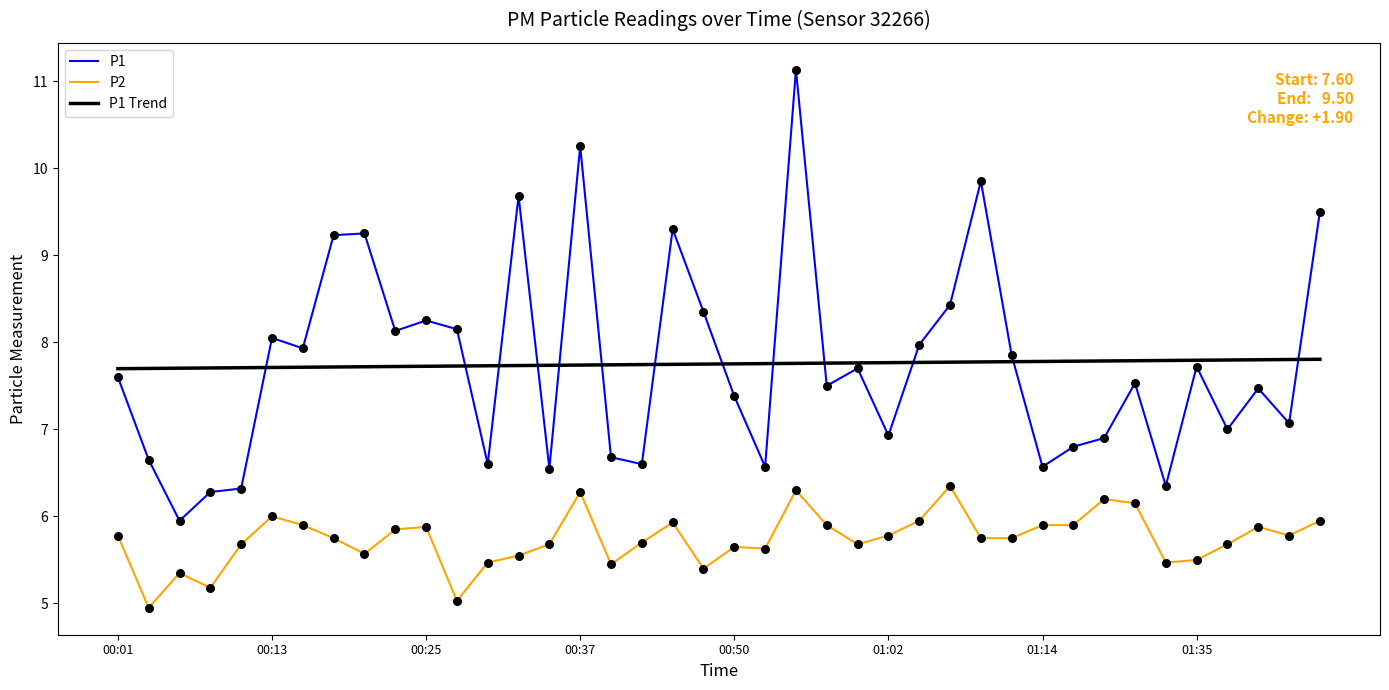

Which series has the largest range (max minus min)?

P1